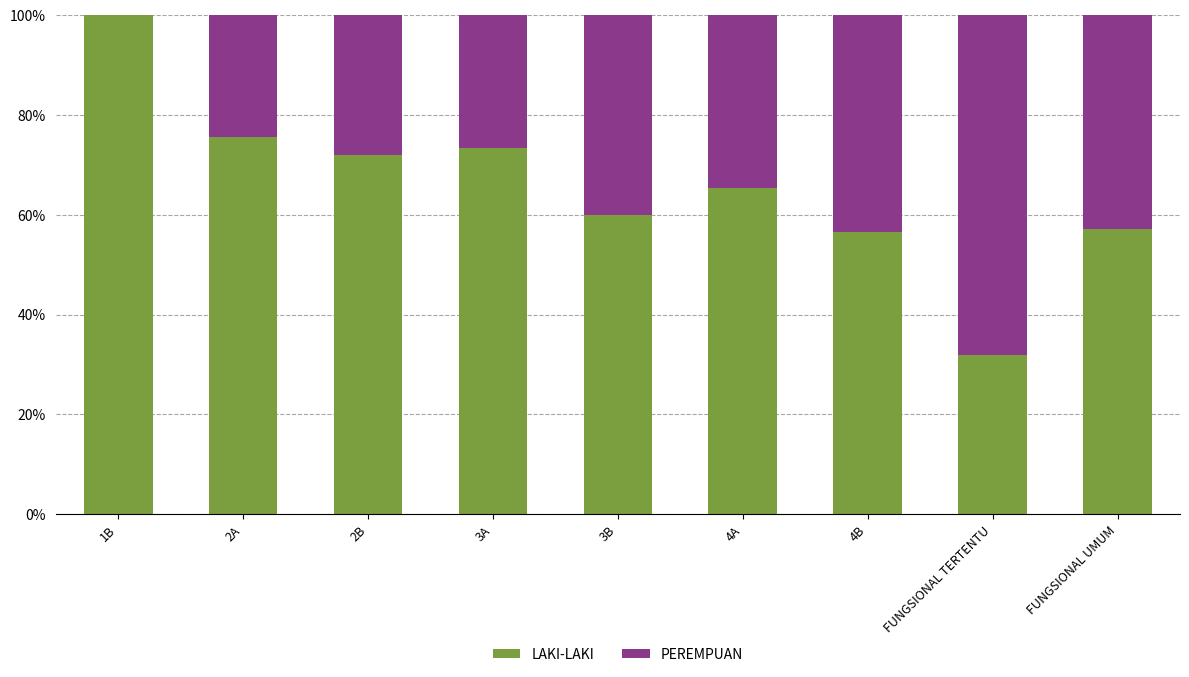

Is it true that LAKI-LAKI equals 75.7 at 2A?

True